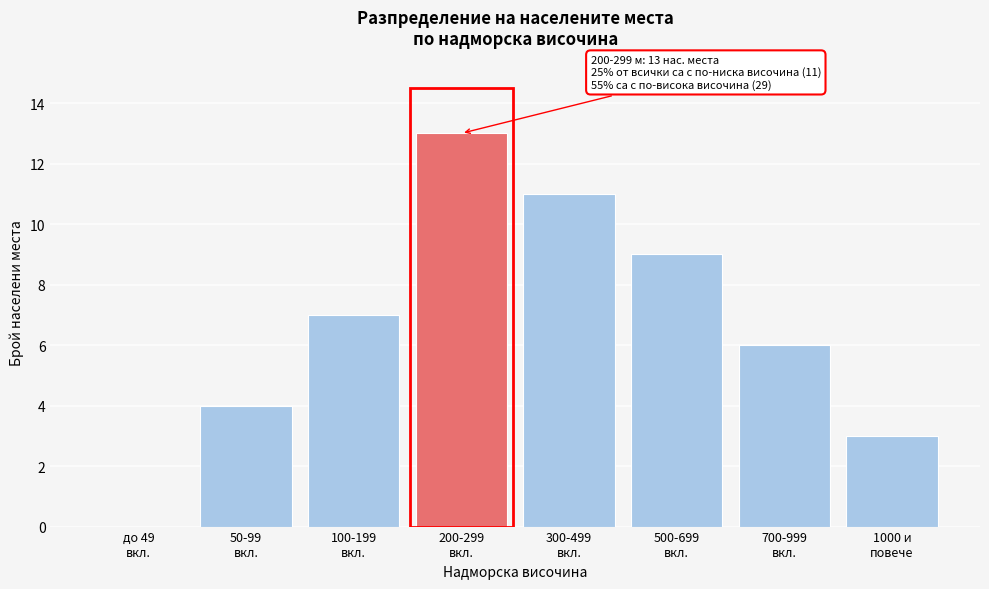

What is the greatest value displayed?

13